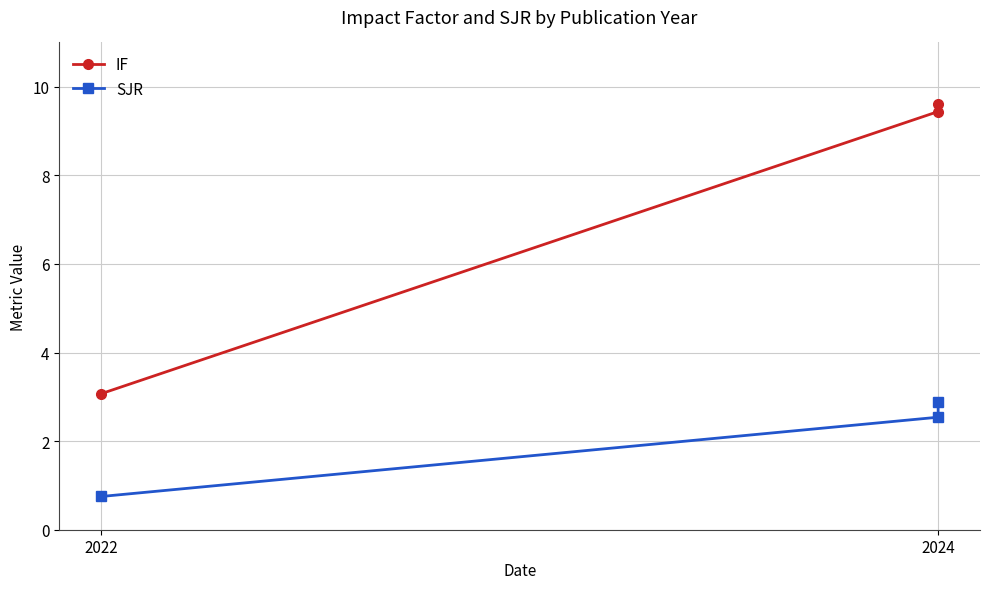

What is the value of the IF point at the 2nd from the left?

9.4